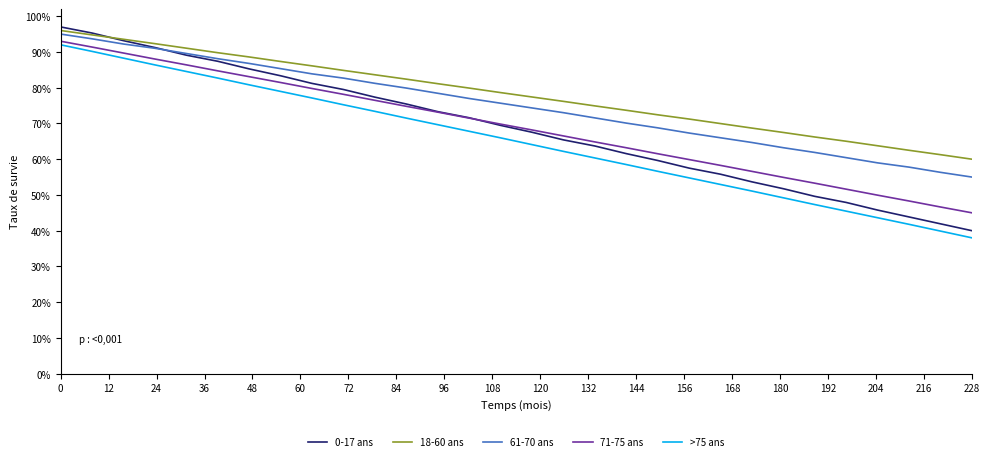

What is the sum of all >75 ans values?

19.5